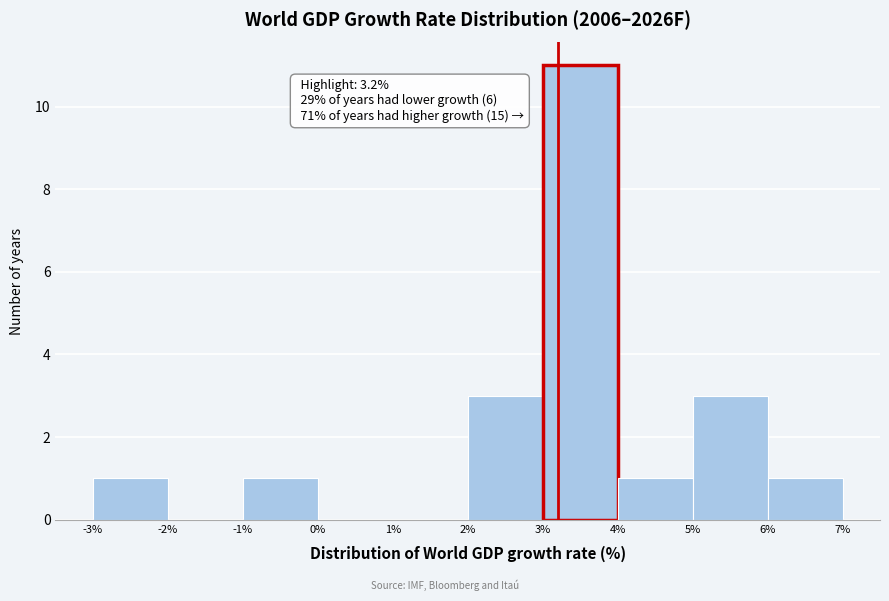

Which range on the x-axis has the tallest bar?

3% to 4%